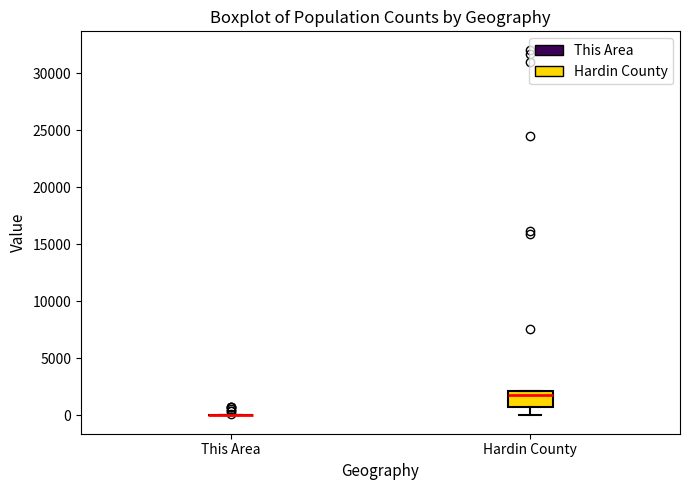

Reading left to right, read every box against the y-axis: the position of its median line, the range the box covers, and the ends of its whiskers. The values are not printed on the chart, so give them approximately, as read against the axis.

This Area: box collapsed to a line at 0, whiskers 0 to 0
Hardin County: median 2000 (just below the box's upper edge), box 1000 to 2000, whiskers 0 to 2000